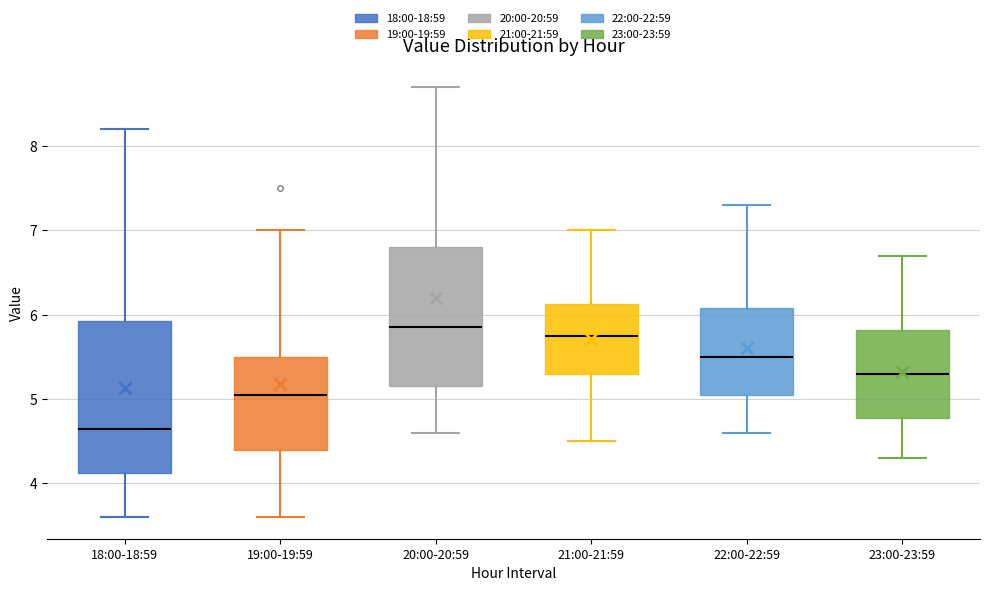

Which box is the tallest, from its lower edge to its upper edge?

18:00-18:59